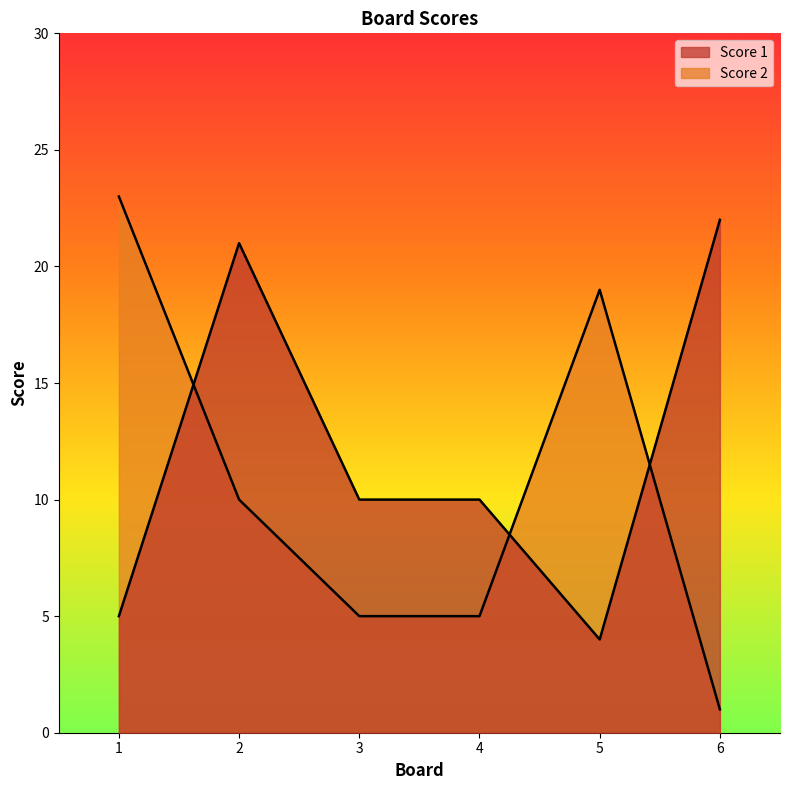

What is the greatest value displayed?

23